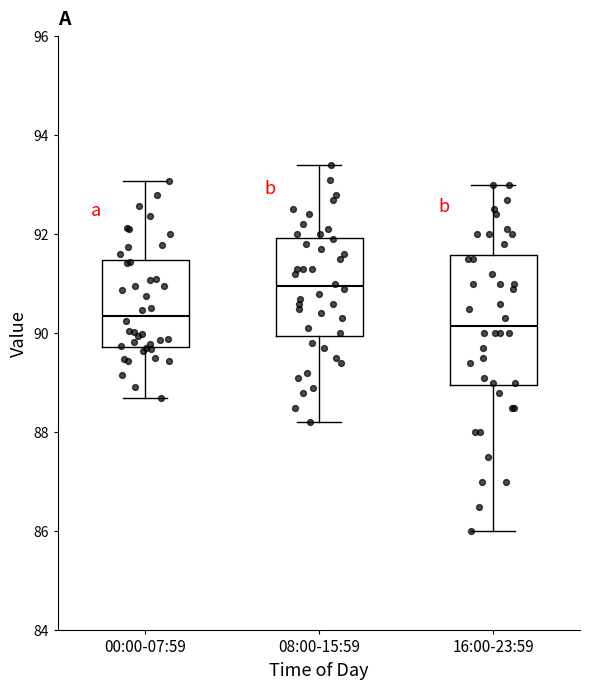

Which box has the lowest median line?

16:00-23:59